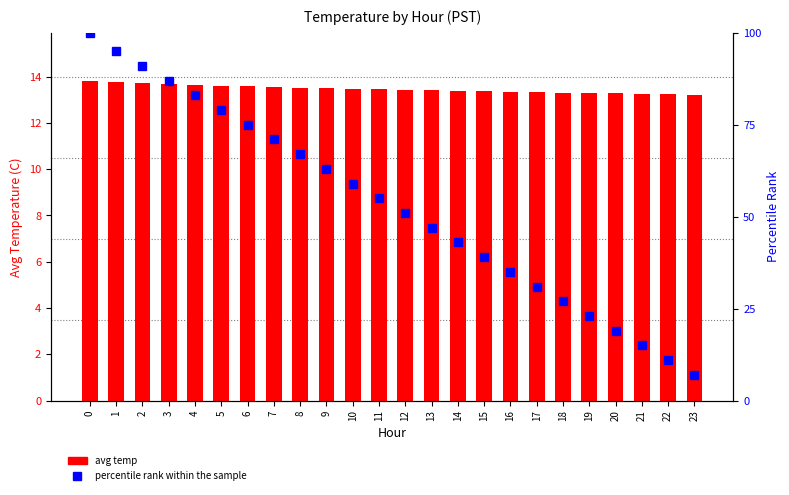

Reading left to right, list all the values displayed in this chart.

avg temp: 0=13.8	1=13.8	2=13.7	3=13.7	4=13.7	5=13.6	6=13.6	7=13.6	8=13.5	9=13.5	10=13.5	11=13.4	12=13.4	13=13.4	14=13.4	15=13.4	16=13.3	17=13.3	18=13.3	19=13.3	20=13.3	21=13.2	22=13.2	23=13.2
percentile rank within the sample: 0=100.0	1=95.0	2=91.0	3=87.0	4=83.0	5=79.0	6=75.0	7=71.0	8=67.0	9=63.0	10=59.0	11=55.0	12=51.0	13=47.0	14=43.0	15=39.0	16=35.0	17=31.0	18=27.0	19=23.0	20=19.0	21=15.0	22=11.0	23=7.0